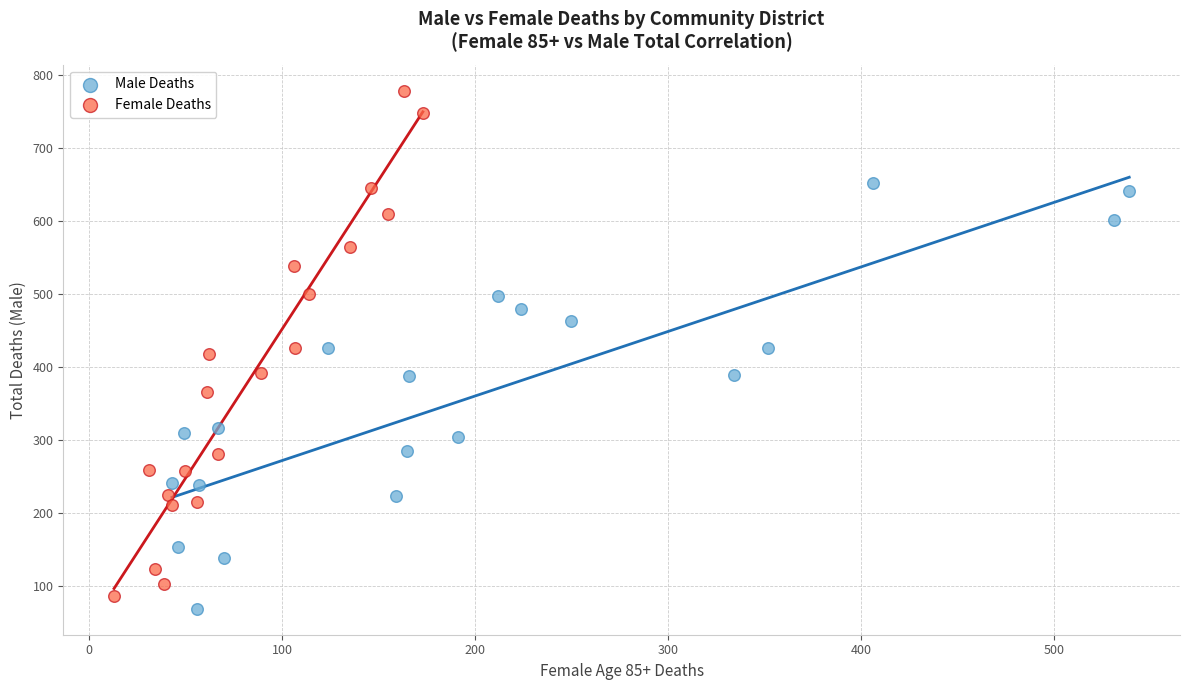

Which series contains the highest Y value?

Female Deaths